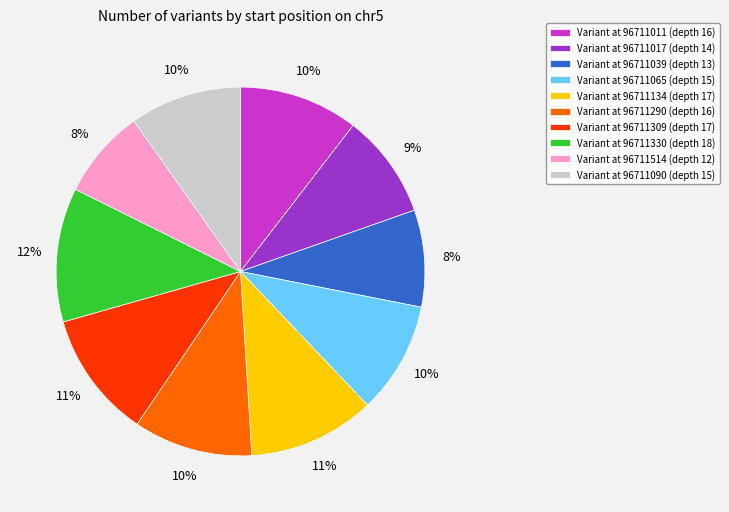

Which slice is the largest?

Variant at 96711330 (depth 18)